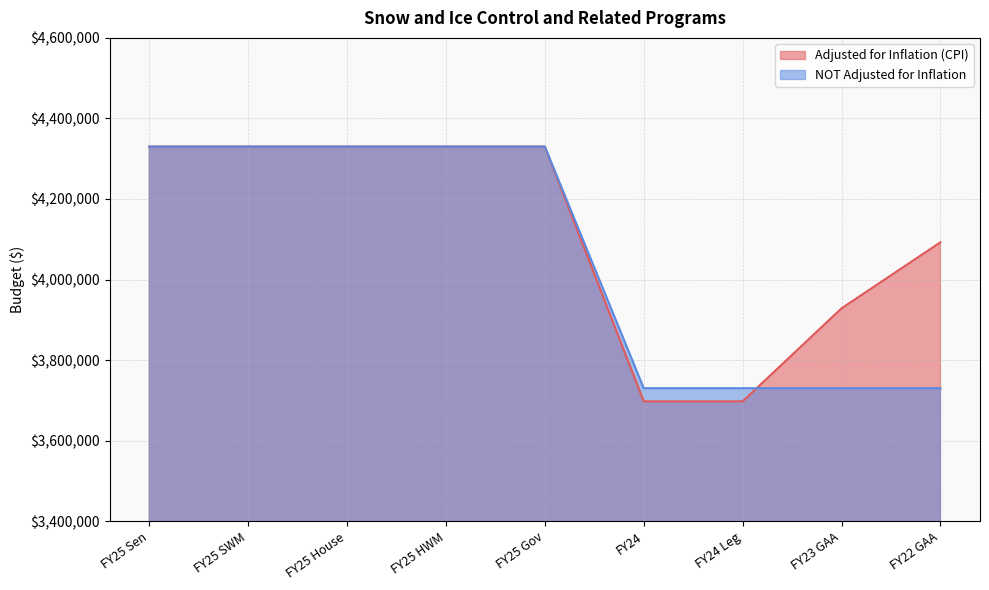

Which series ends up on top after the final intersection of Adjusted for Inflation (CPI) and NOT Adjusted for Inflation?

Adjusted for Inflation (CPI)